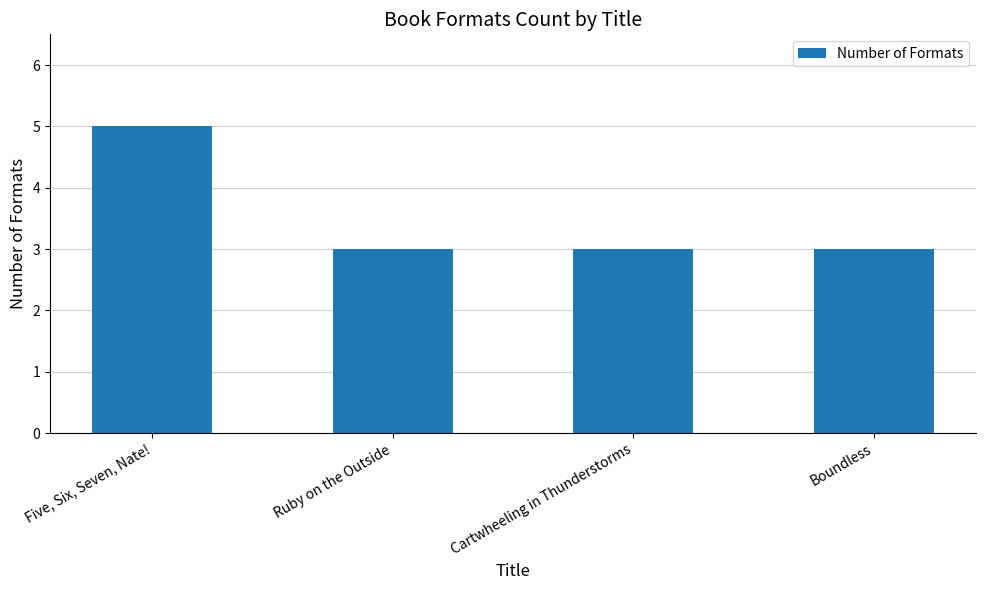

The value at Boundless is 2. True or false?

False